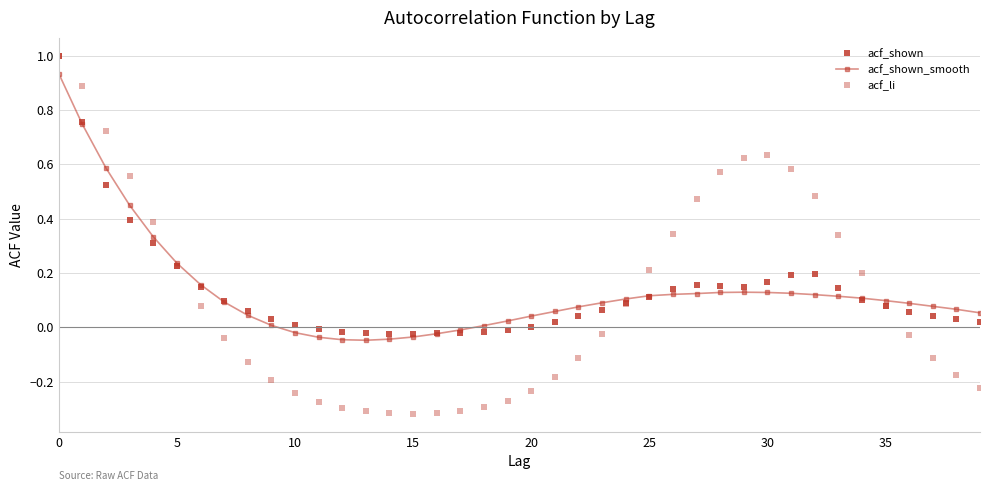

How many data points in acf_li are less than 0?

21